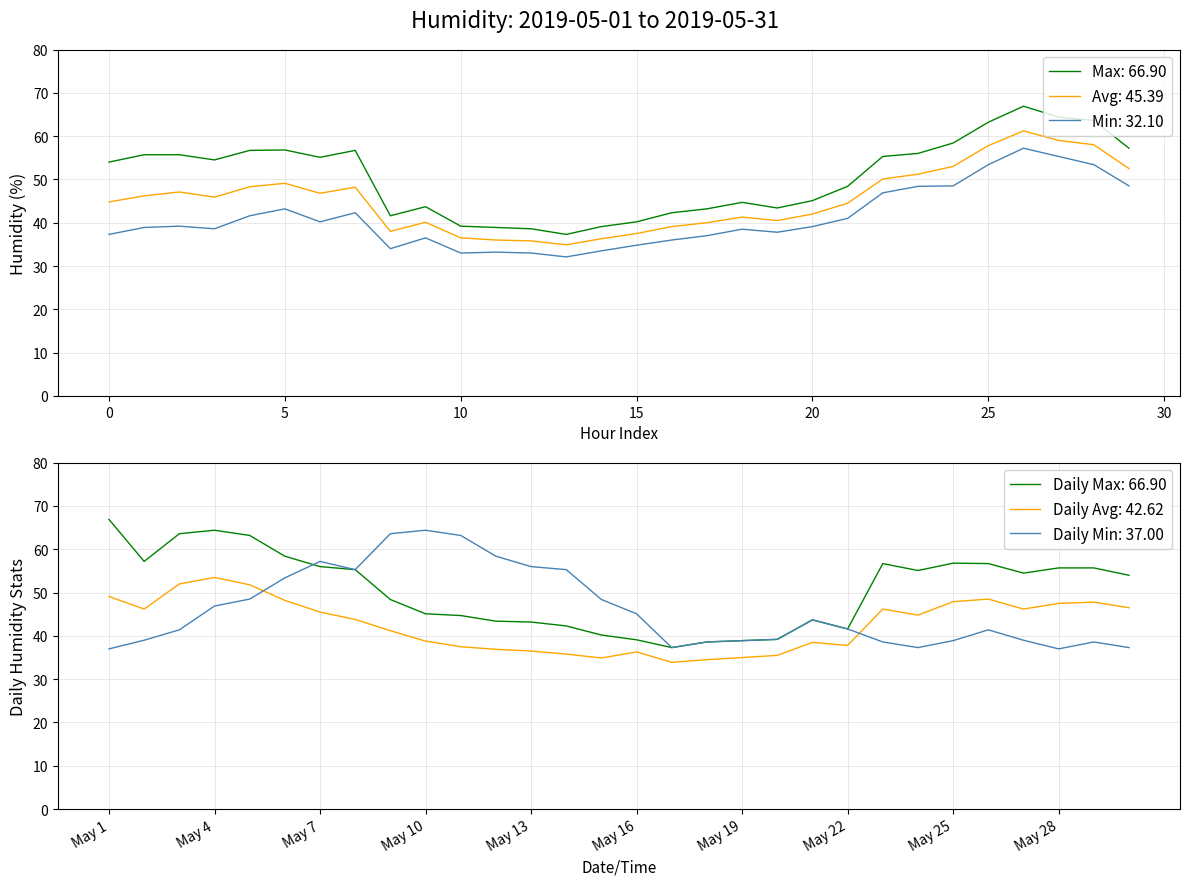

Where is Min nearest to the value 44?

2019-05-01 05:00